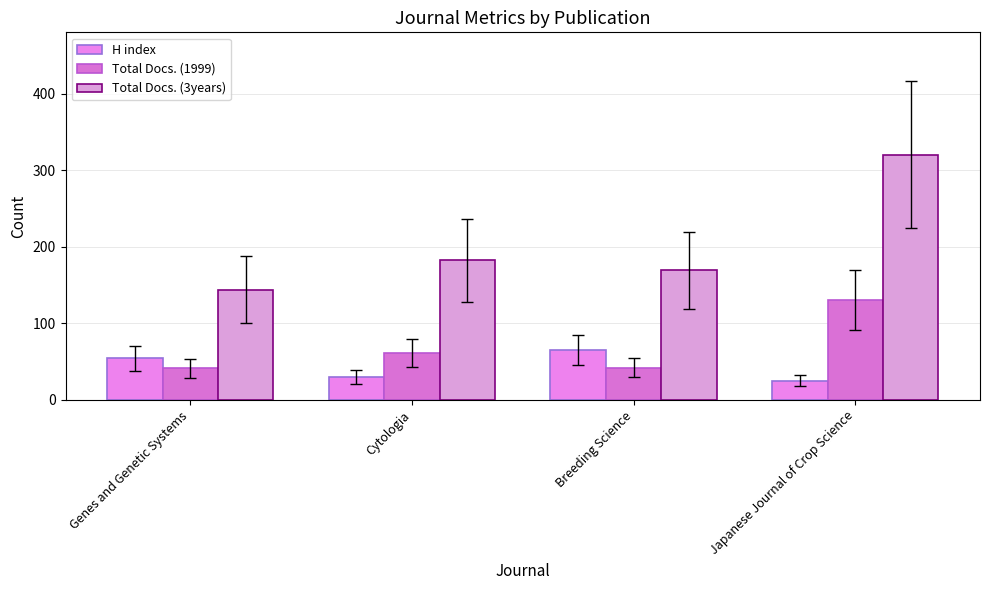

What position from the left is Breeding Science?

3